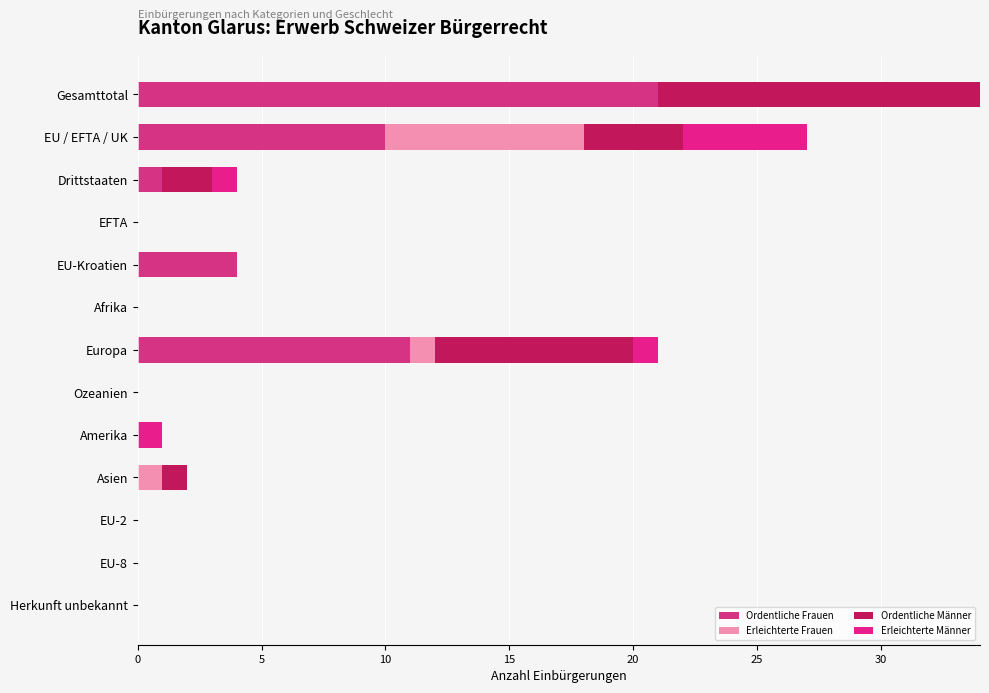

How many series are shown in this chart?

4